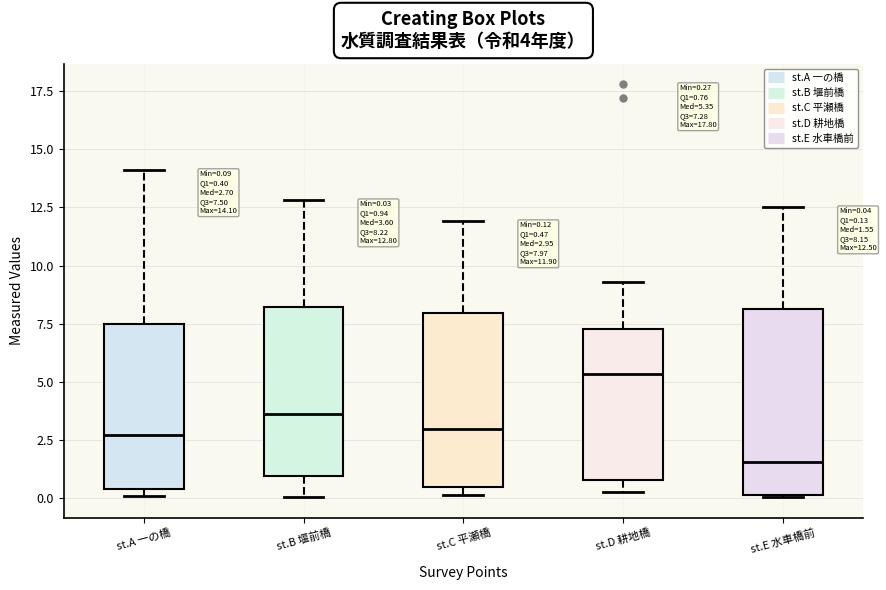

Which box's median line is the highest?

st.D 耕地橋